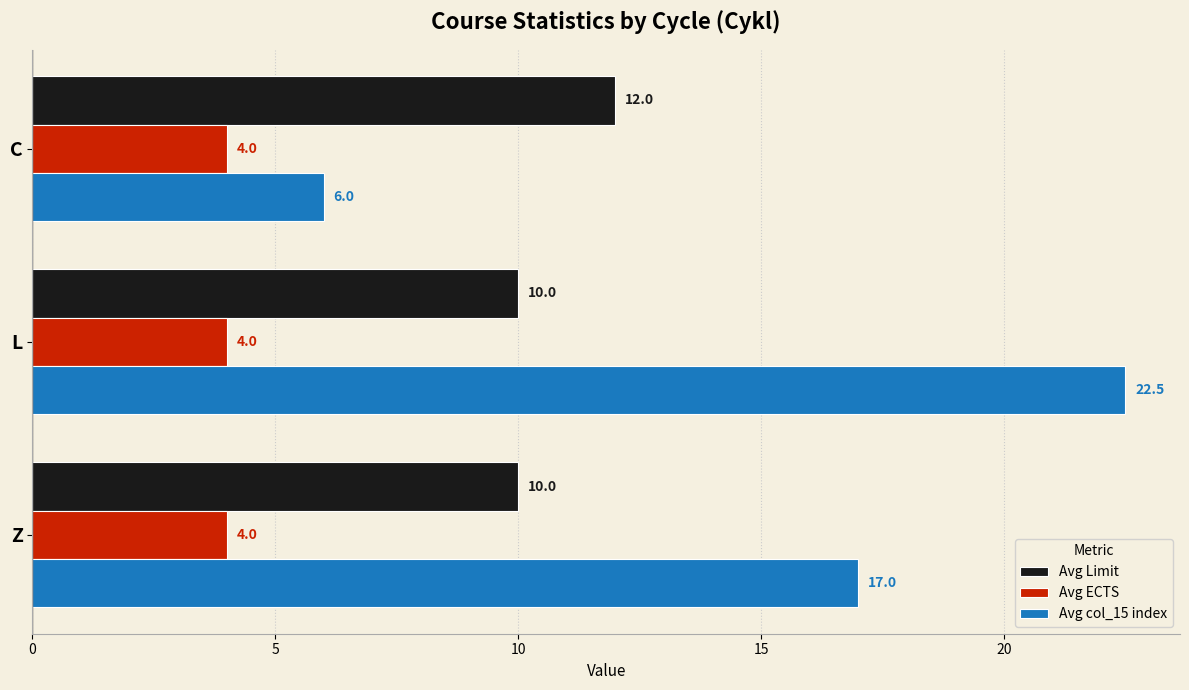

List the series in order of their overall mean, lowest first.

Avg ECTS, Avg Limit, Avg col_15 index